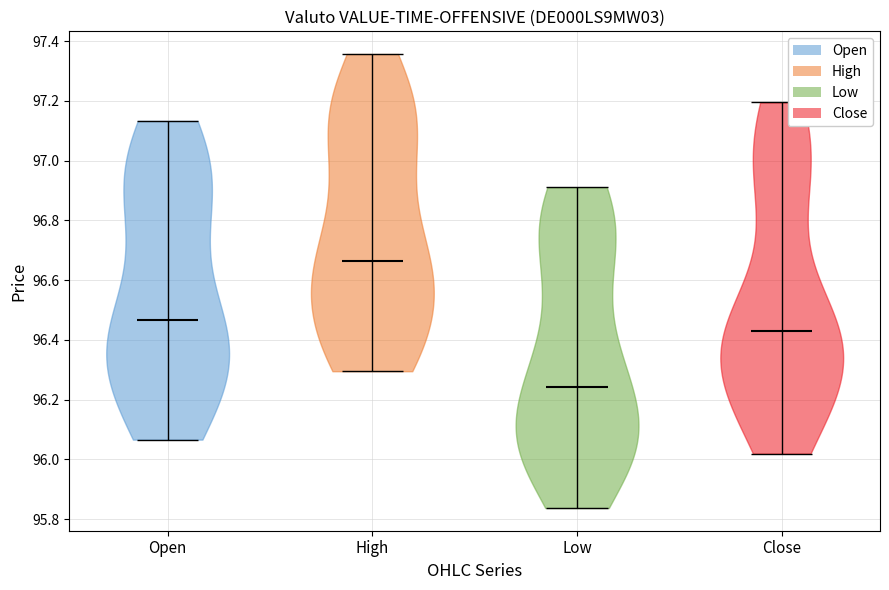

Reading left to right, read every violin against the y-axis: where its median line is, and the lowest and highest points it reaches. The values are not printed on the chart, so give them approximately, as read against the axis.

Open: median line 96.46, lowest point 96.06, highest point 97.14
High: median line 96.66, lowest point 96.30, highest point 97.36
Low: median line 96.24, lowest point 95.84, highest point 96.92
Close: median line 96.42, lowest point 96.02, highest point 97.20